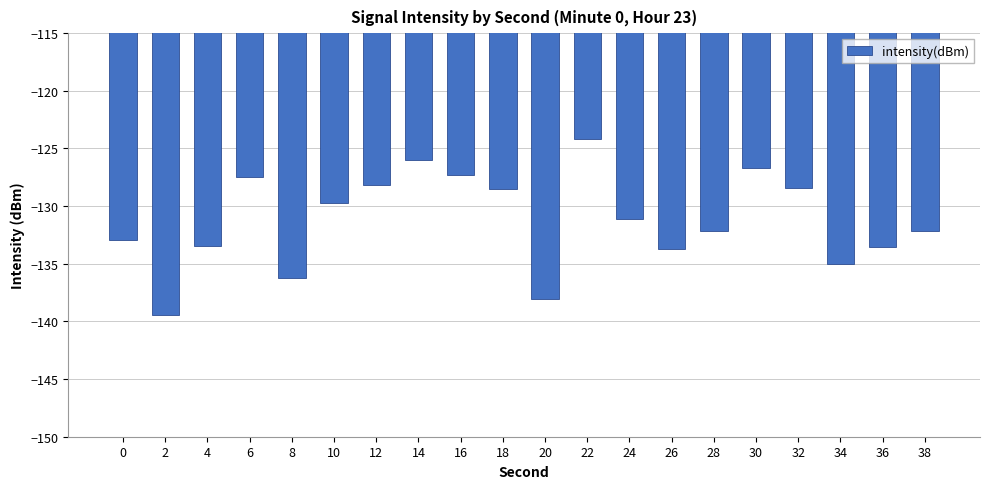

The chart shows a value of -138.1 at 20. True or false?

True